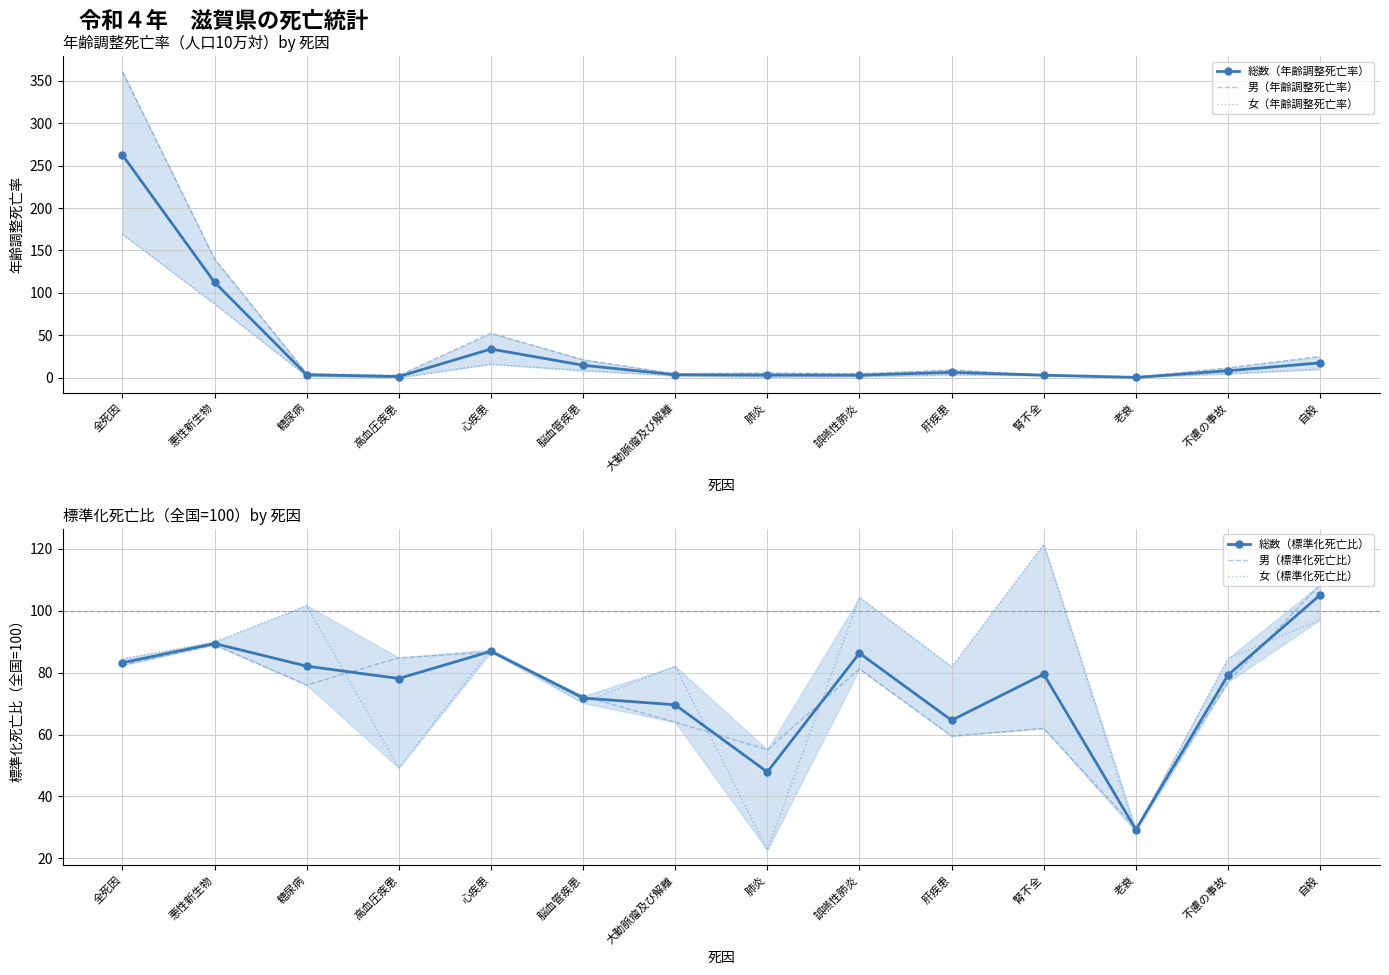

Is the value of 男（標準化死亡比） at 腎不全 greater than the value of 女（年齢調整死亡率） at 老衰?

Yes